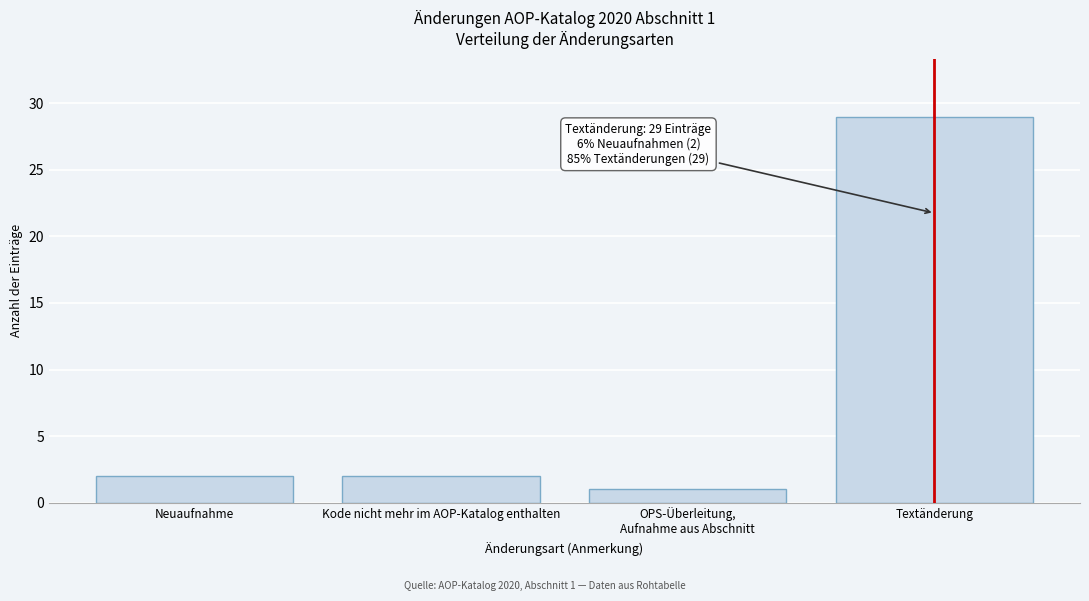

Reading left to right, list all the values displayed in this chart.

2	2	1	29